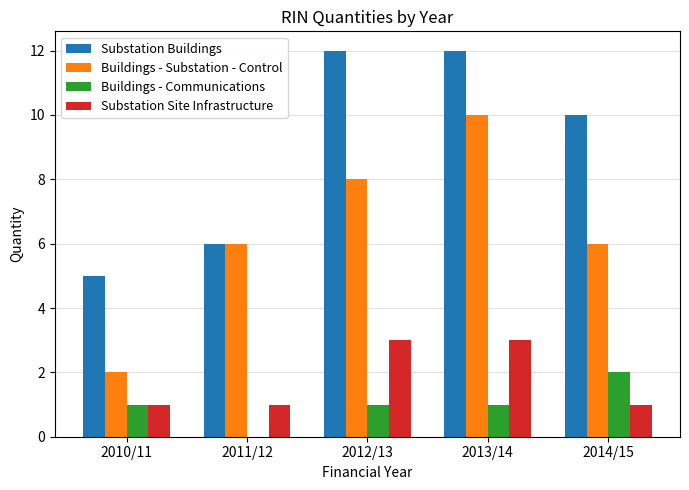

Is the value of Buildings - Communications at 2010/11 greater than the value of Buildings - Substation - Control at 2013/14?

No